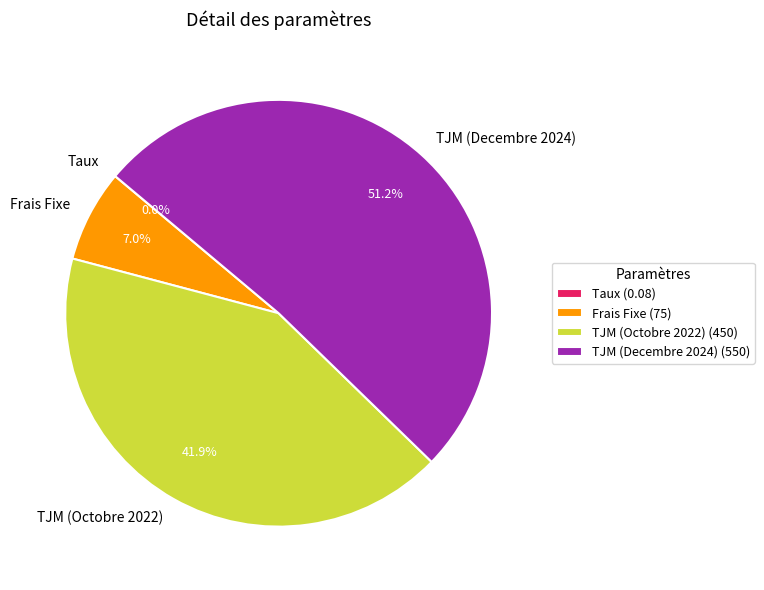

Which has a higher value, TJM (Decembre 2024) or TJM (Octobre 2022)?

TJM (Decembre 2024)